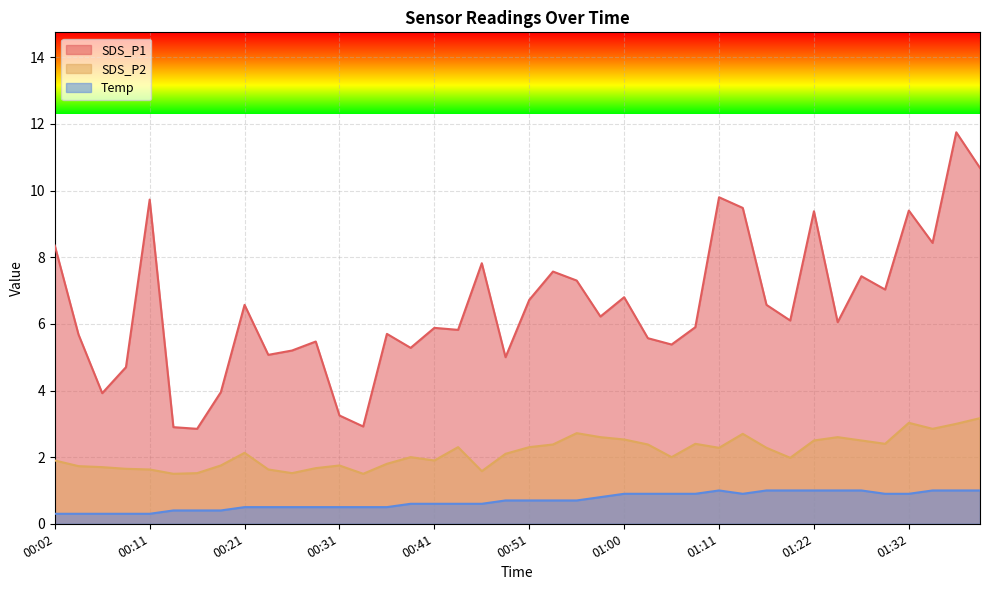

In SDS_P1, how many points are lower than both neighbors (excluding endpoints)?

13